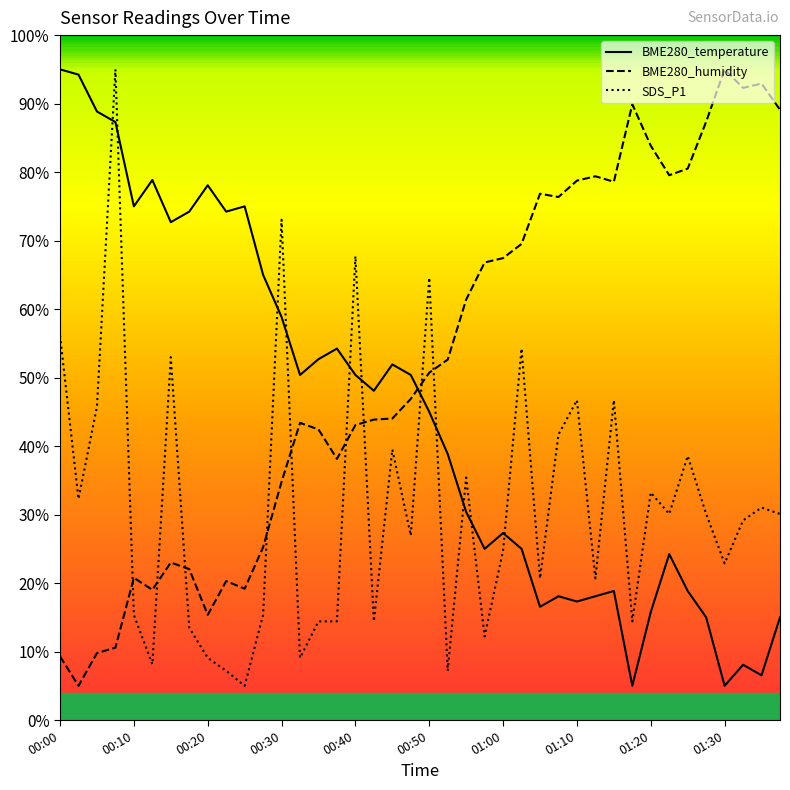

What is the difference between the maximum and minimum values in the BME280_humidity series?

90.0